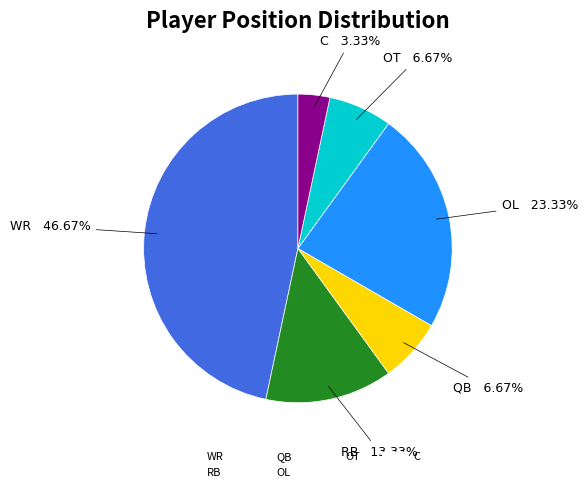

How much of the chart is everything except RB?

86.7%